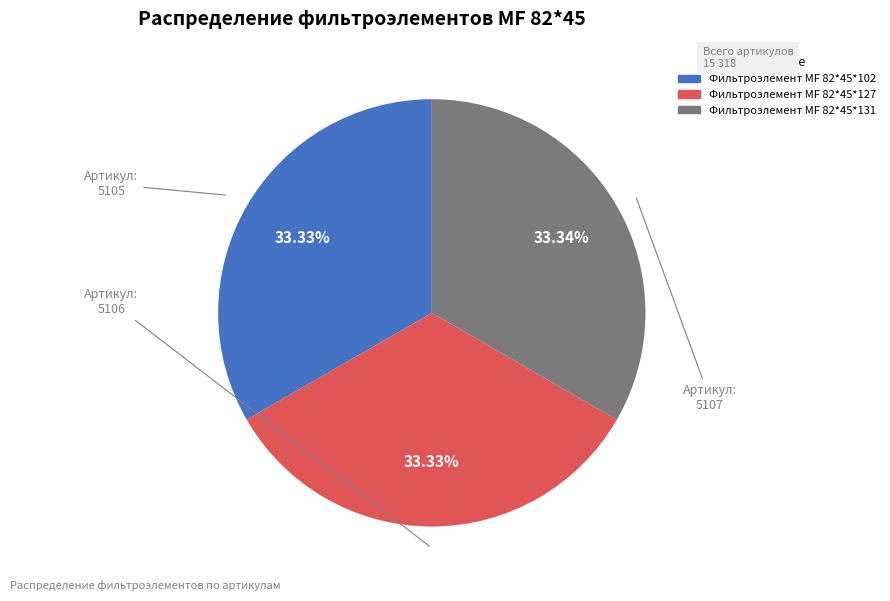

Is the sum of Фильтроэлемент МF 82*45*127 and Фильтроэлемент МF 82*45*131 greater than half?

Yes